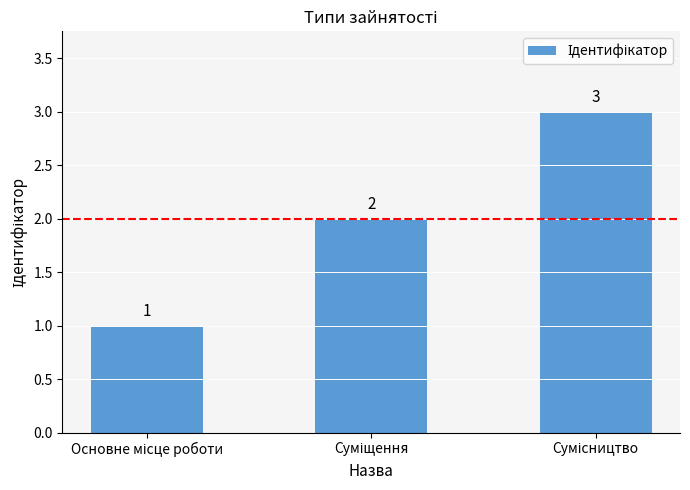

What is the value of the 1st bar from the left?

1